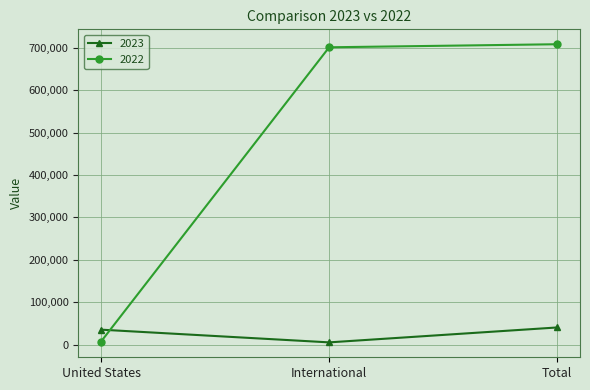

True or false: 2022 has a value of 7200 at United States.

True